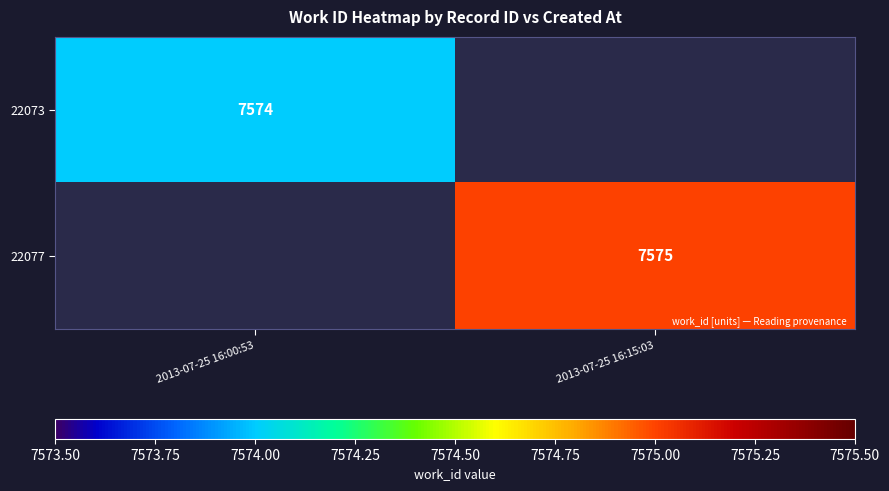

Is it true that 22077 equals 7575 at 2013-07-25 16:15:03?

True